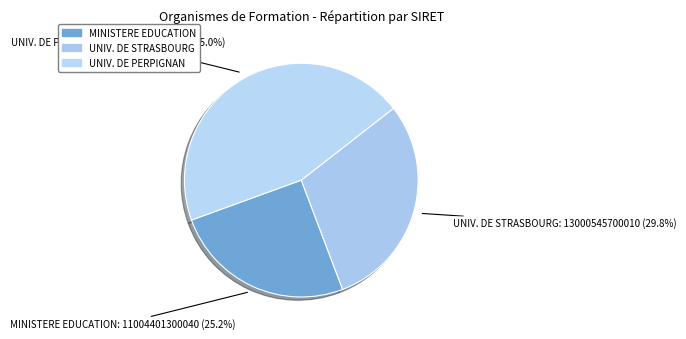

Rank the categories by value from highest to lowest.

UNIV. DE PERPIGNAN, UNIV. DE STRASBOURG, MINISTERE EDUCATION